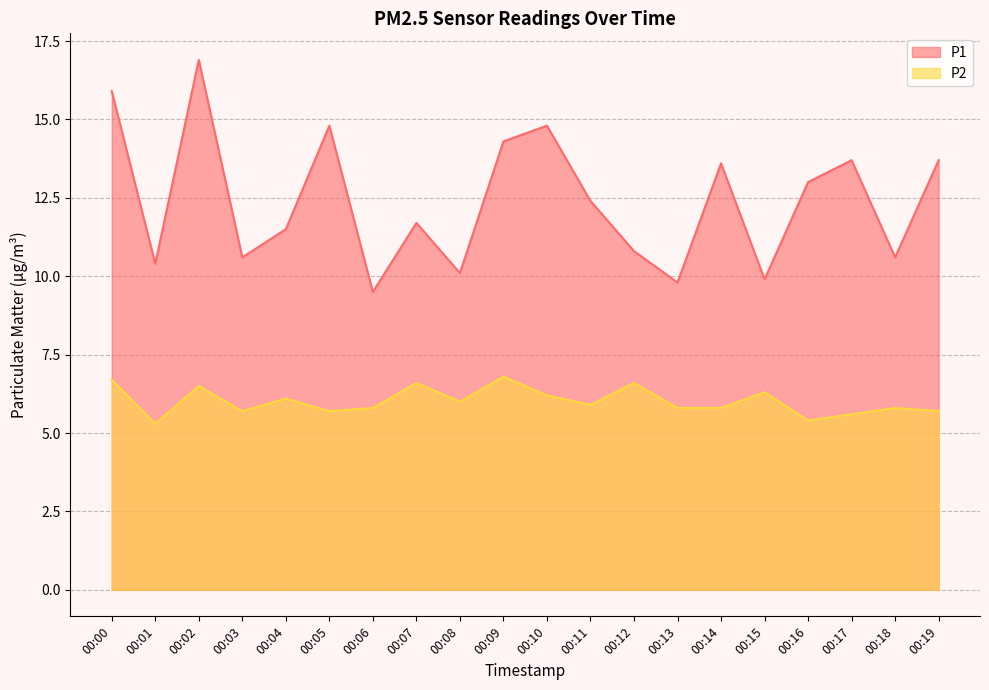

What is the minimum value for P1?

9.5